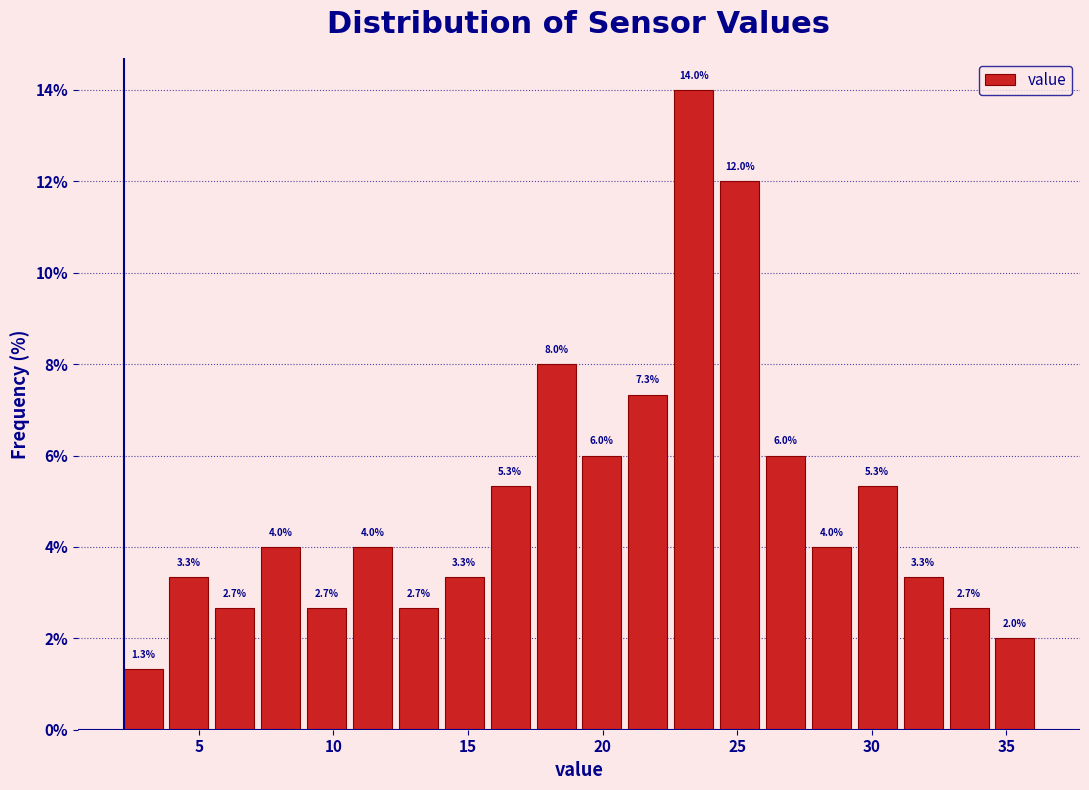

Read against the x-axis, roughly where is the centre of the tallest bar?

23.5